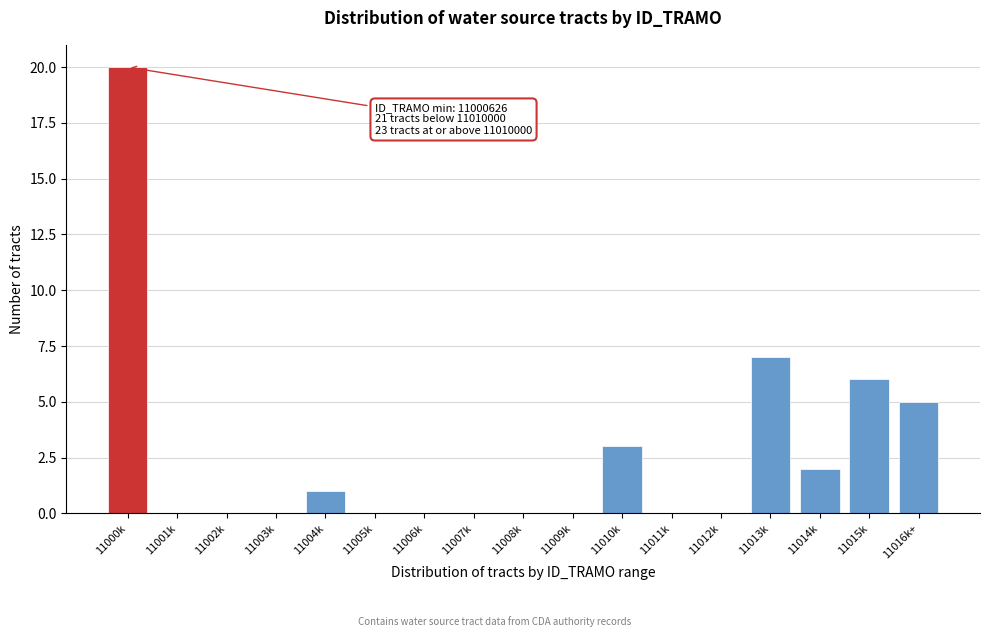

Reading right to left, list all the values displayed in this chart.

11016k+=5	11015k=6	11014k=2	11013k=7	11012k=0	11011k=0	11010k=3	11009k=0	11008k=0	11007k=0	11006k=0	11005k=0	11004k=1	11003k=0	11002k=0	11001k=0	11000k=20